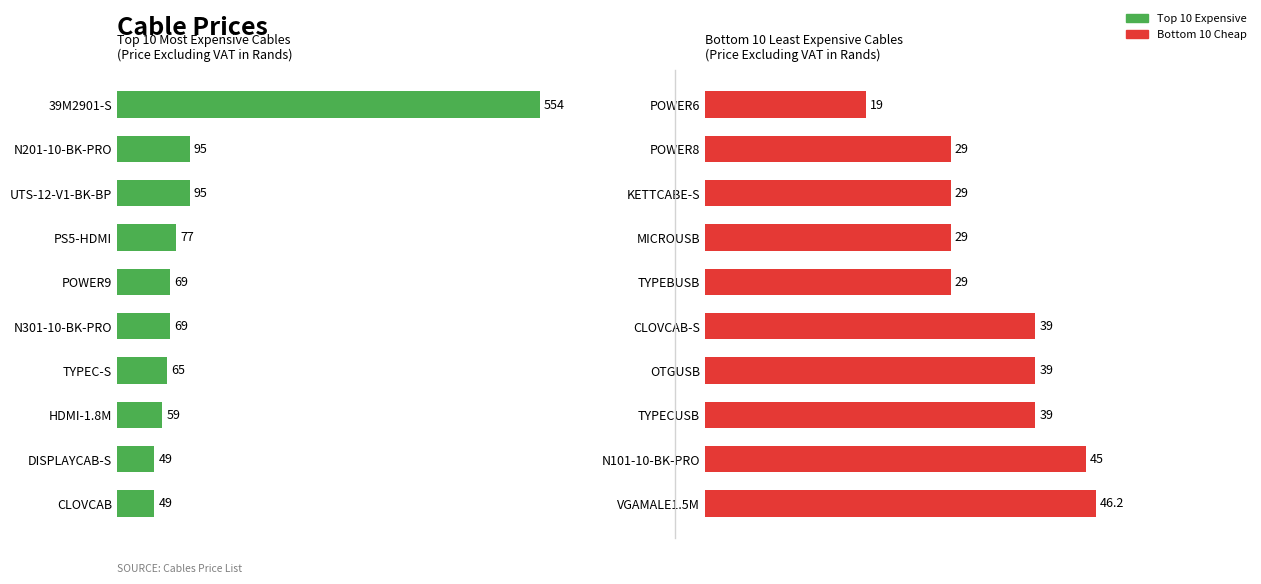

Which series has the largest total across all categories?

Top 10 Expensive